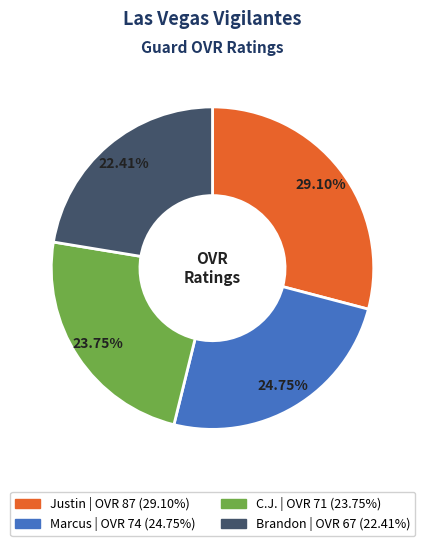

What is the ratio of the value at Brandon to the value at C.J.?

0.9